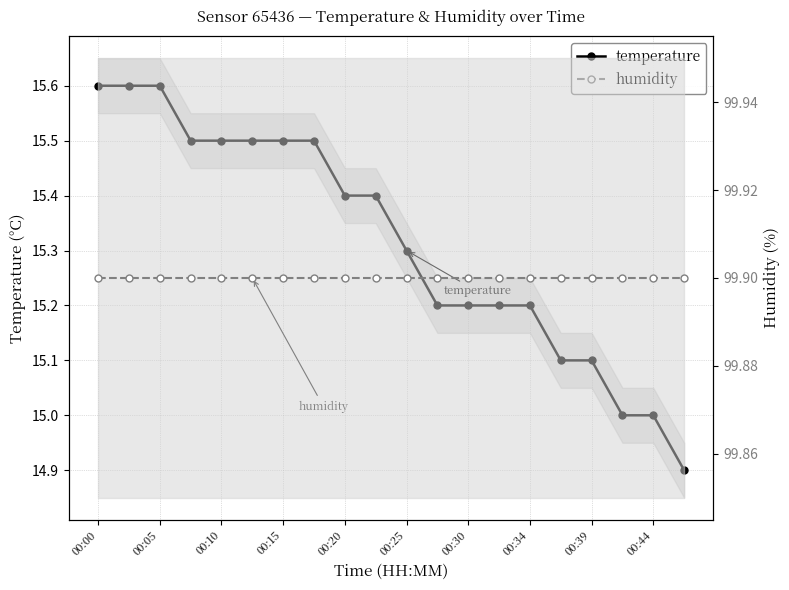

True or false: humidity has a value of 99.9 at 00:15.

True